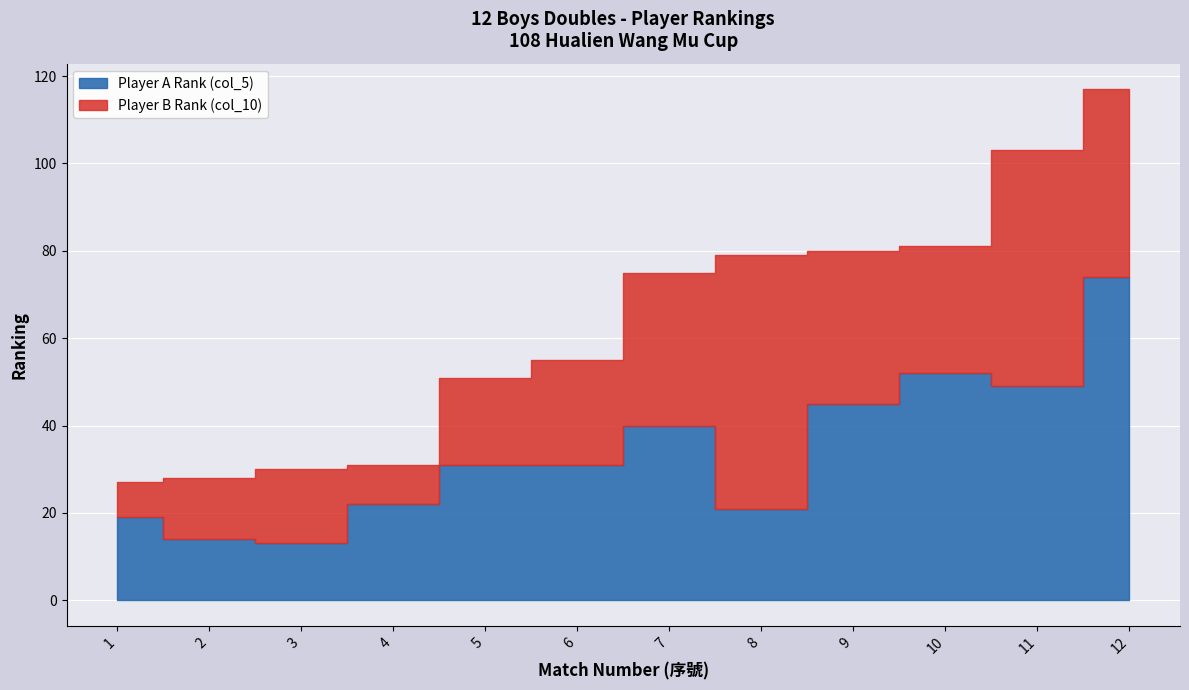

Where do Player B Rank (col_10) and Player A Rank (col_5) first cross each other?

3 and 4